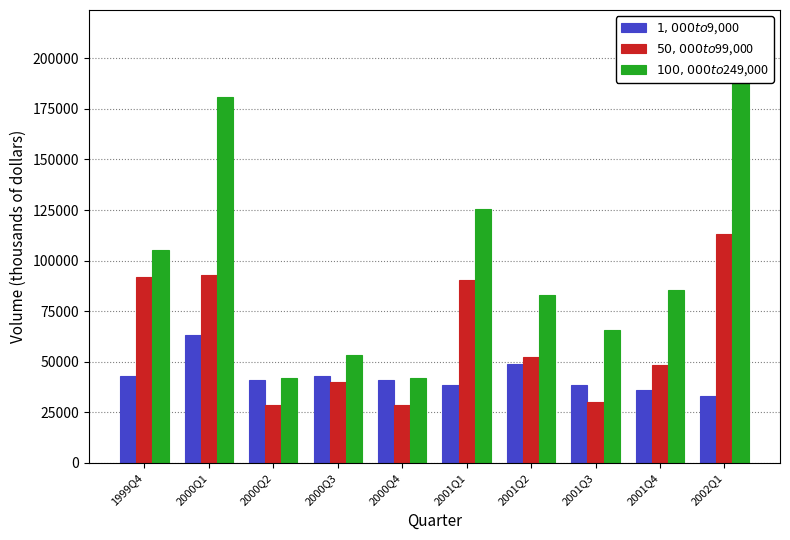

What is the difference between the maximum and second lowest values in the $50,000 to $99,000 series?

84737